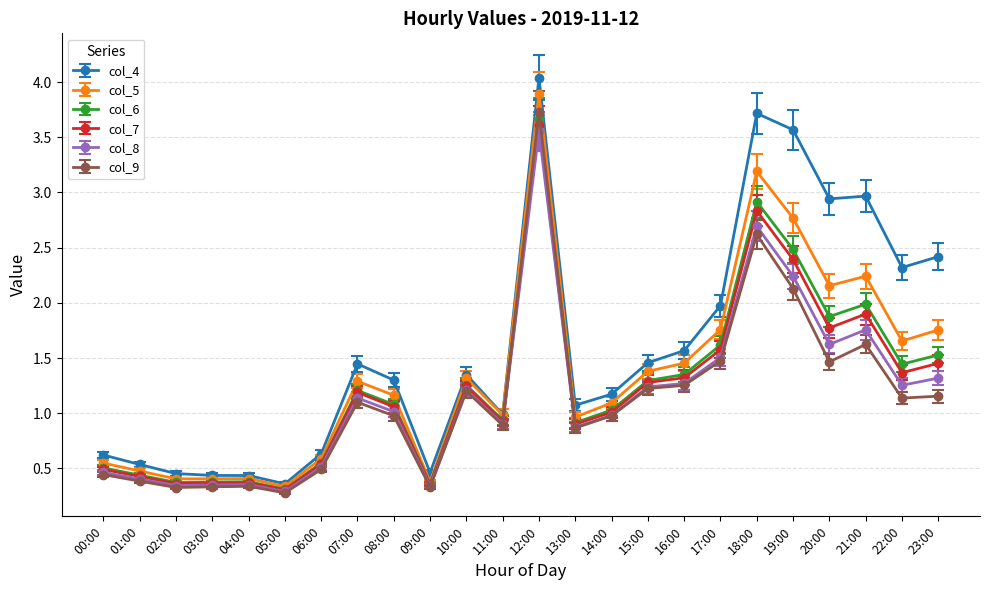

True or false: col_5 has more than 2 interior local peaks.

True